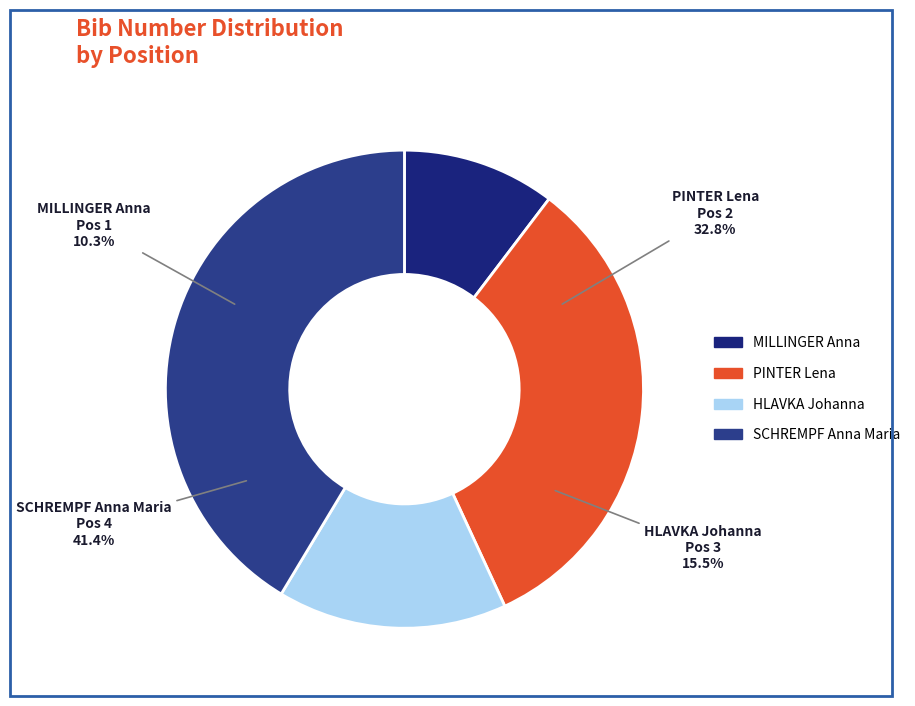

To the nearest percent, what is the combined percentage of SCHREMPF Anna Maria (Pos 4) and PINTER Lena (Pos 2)?

74%